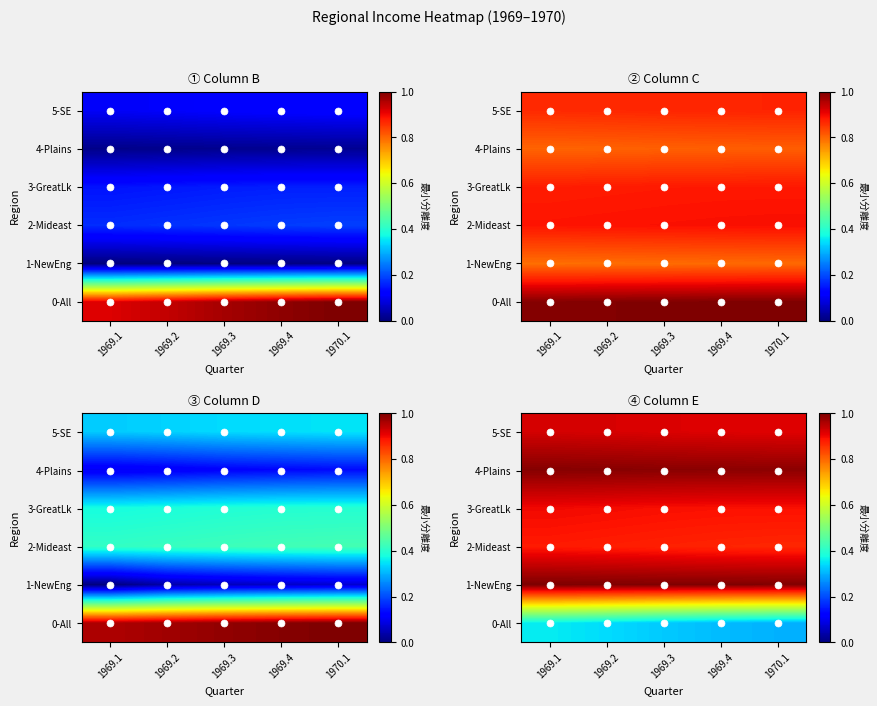

True or false: 3-GreatLk has a value of 0.3 at 1969.2.

False